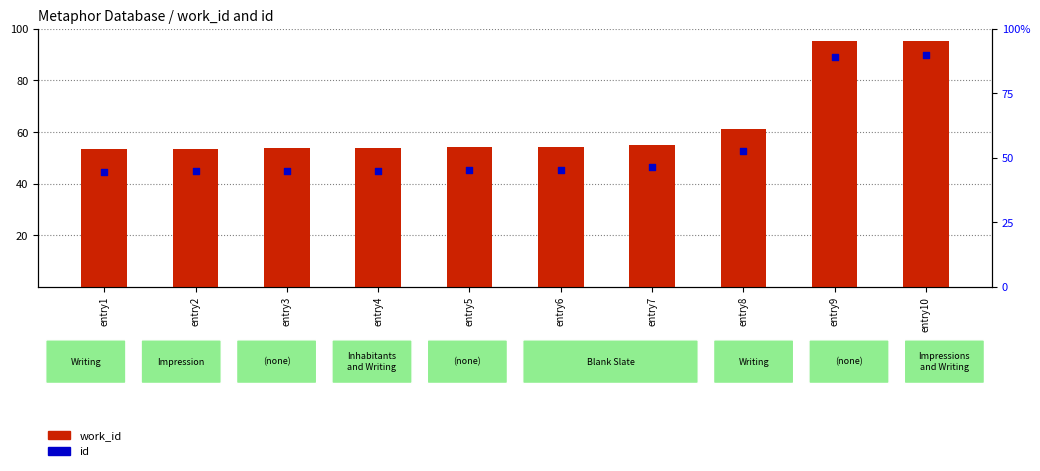

At which category is the sum across all series the highest?

entry10